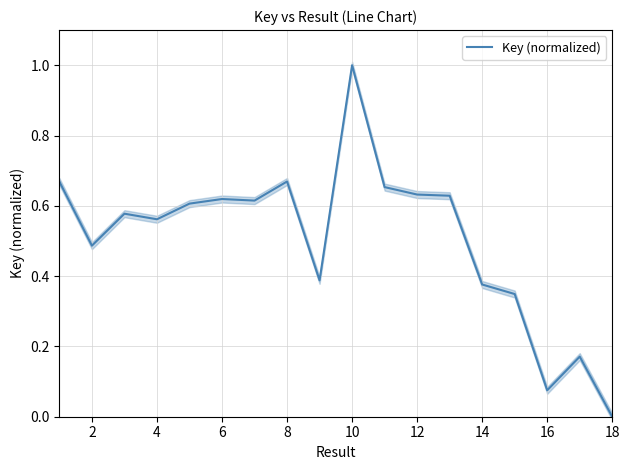

True or false: Key (normalized) has a value of 0.3 at 18.

False